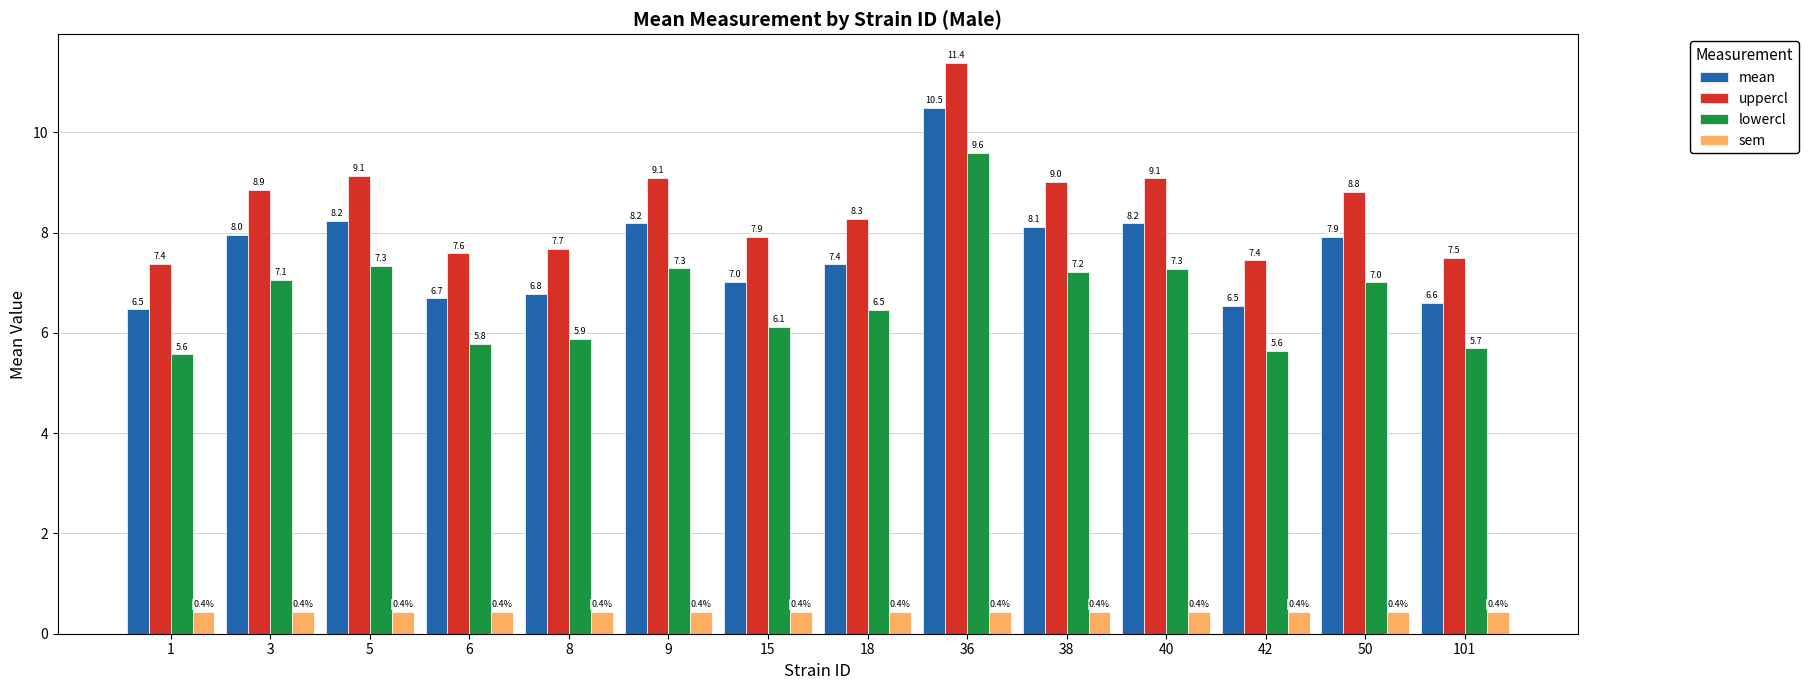

What is the value of the sem bar at the 12th from the left?

0.4